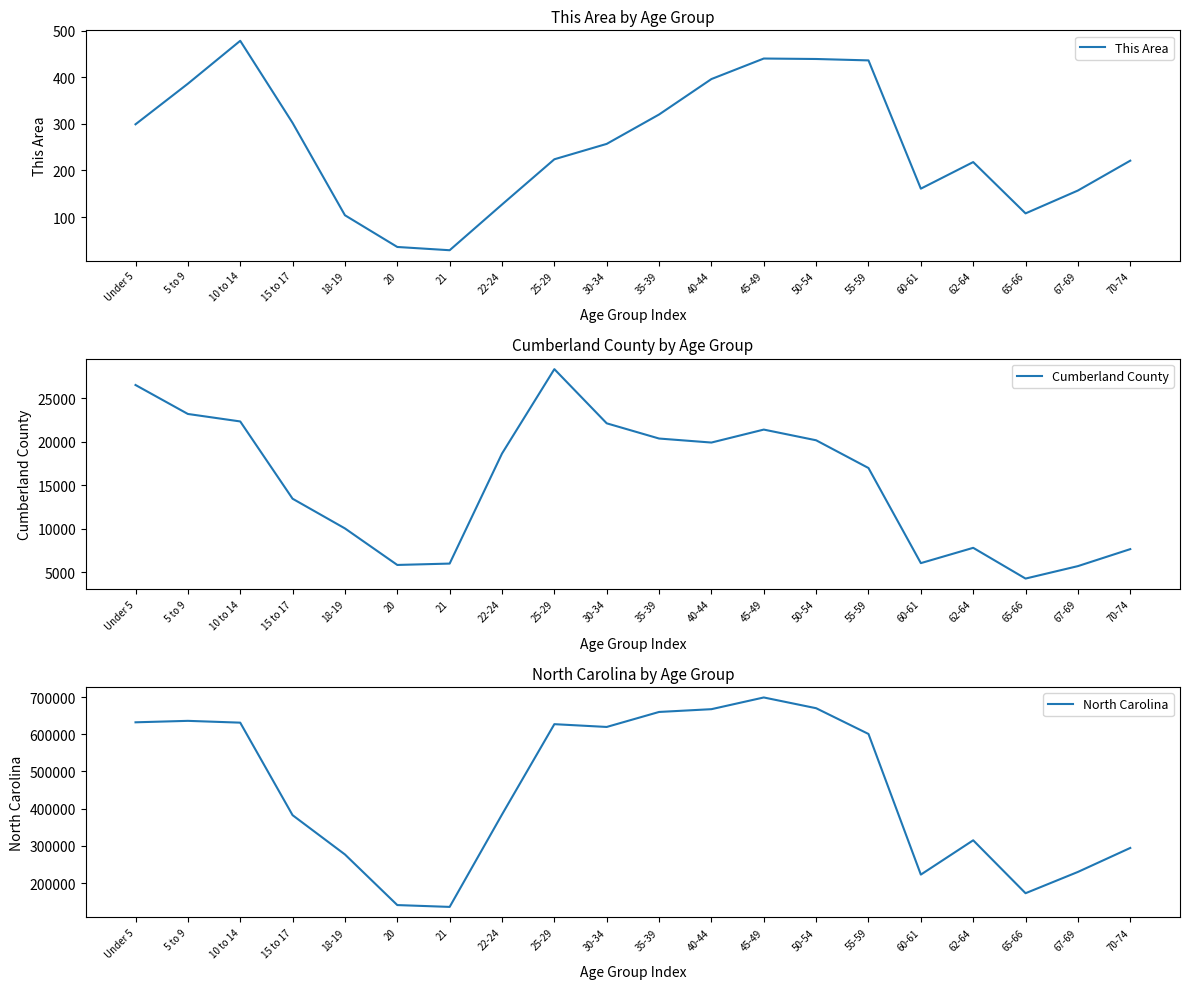

Which series has the largest range (max minus min)?

North Carolina